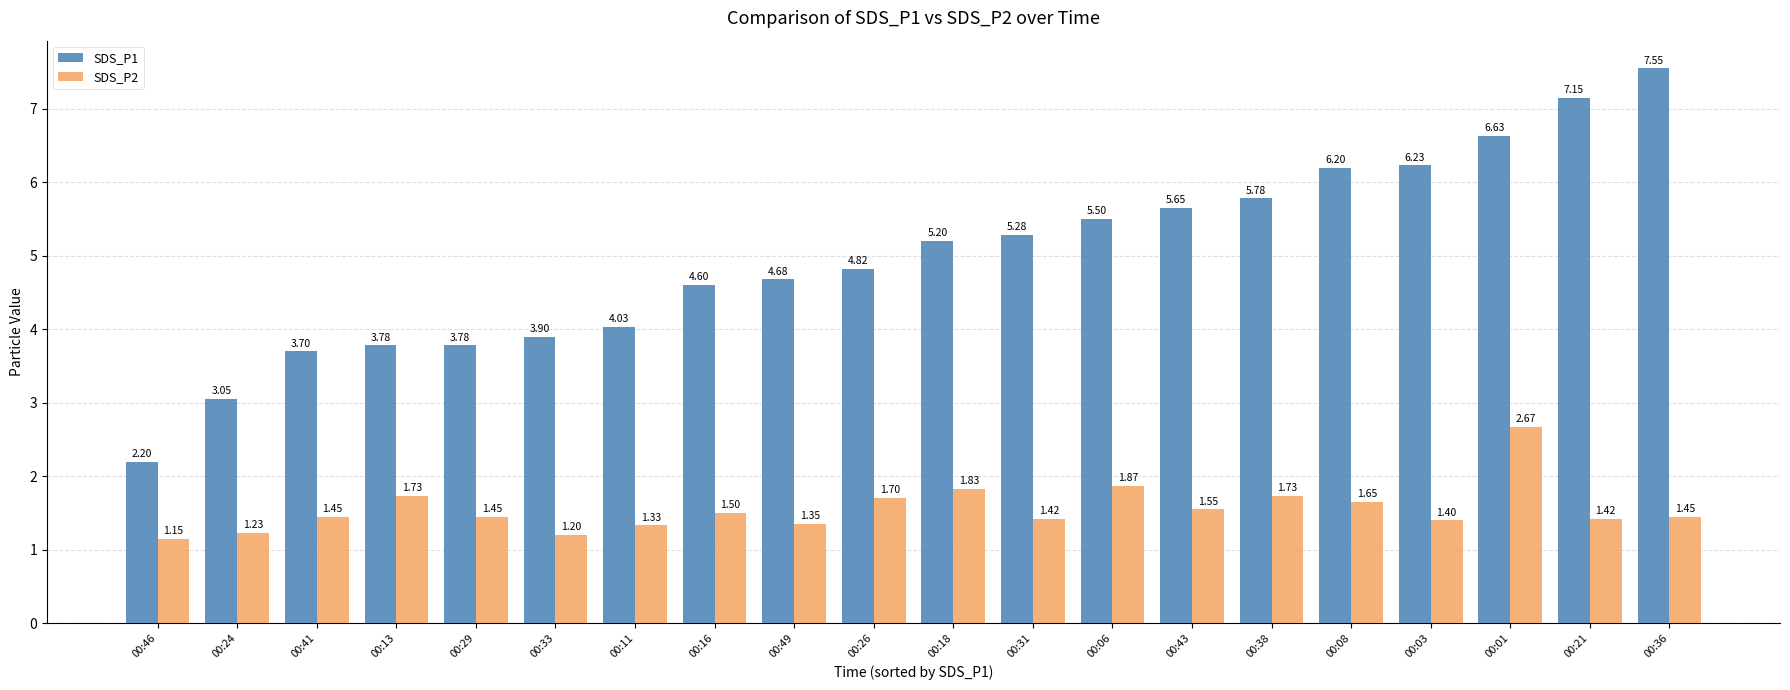

Which series has the largest total across all categories?

SDS_P1